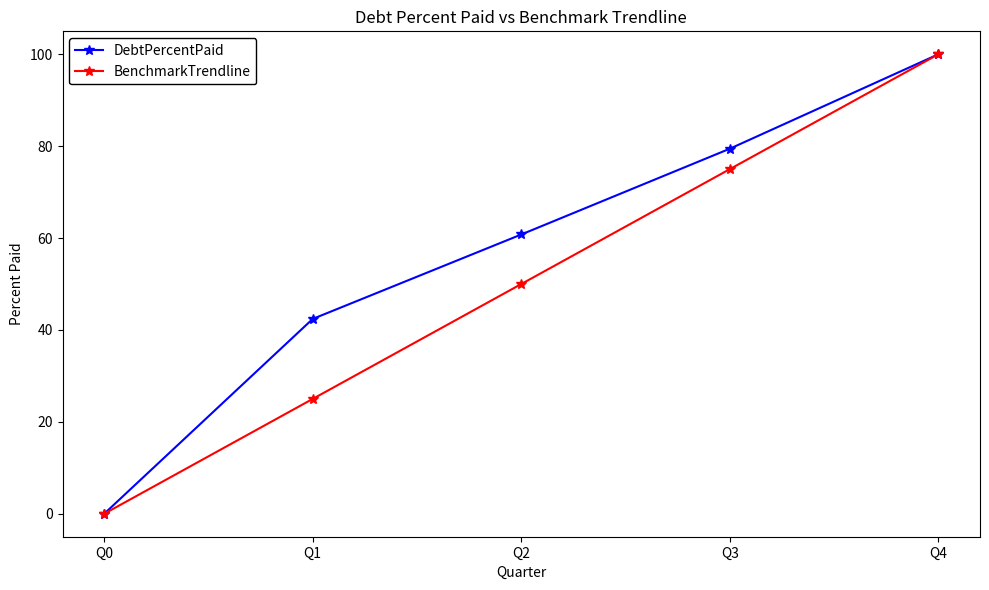

What is the value of the BenchmarkTrendline point at the 2nd from the left?

25.0